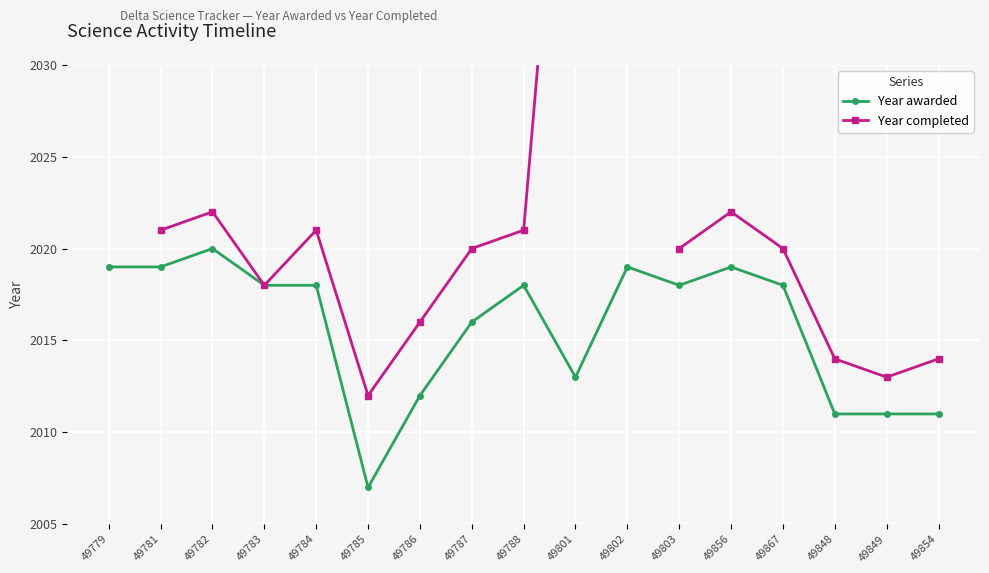

True or false: Year awarded has more than 2 interior local peaks.

True